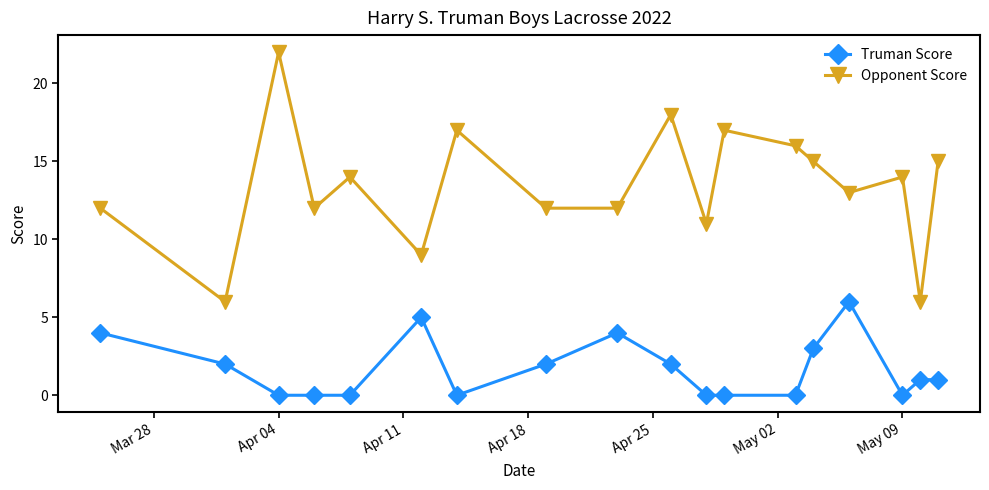

What is the difference between the maximum and second lowest values in the Opponent Score series?

16